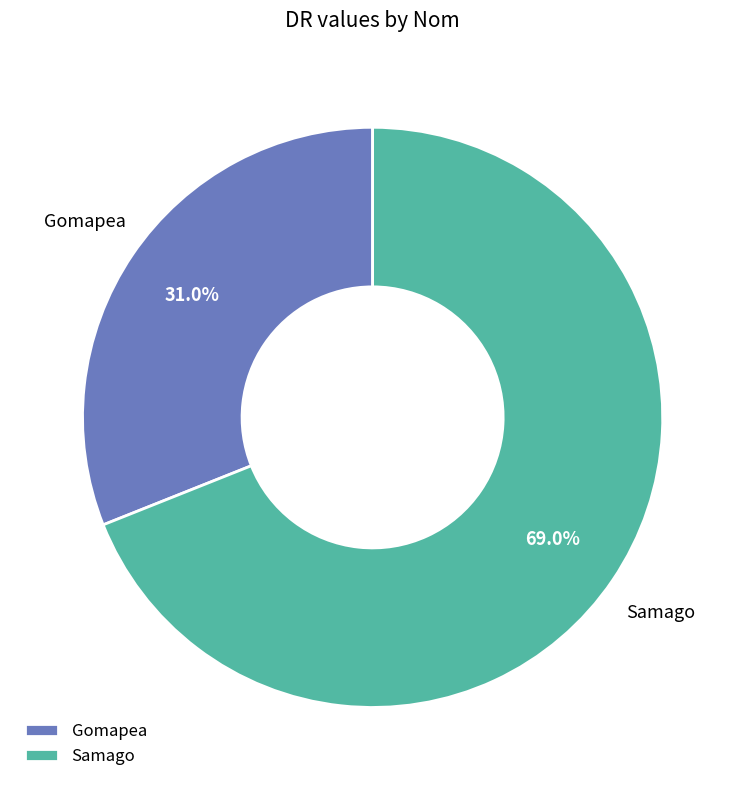

Which has a higher value, Samago or Gomapea?

Samago